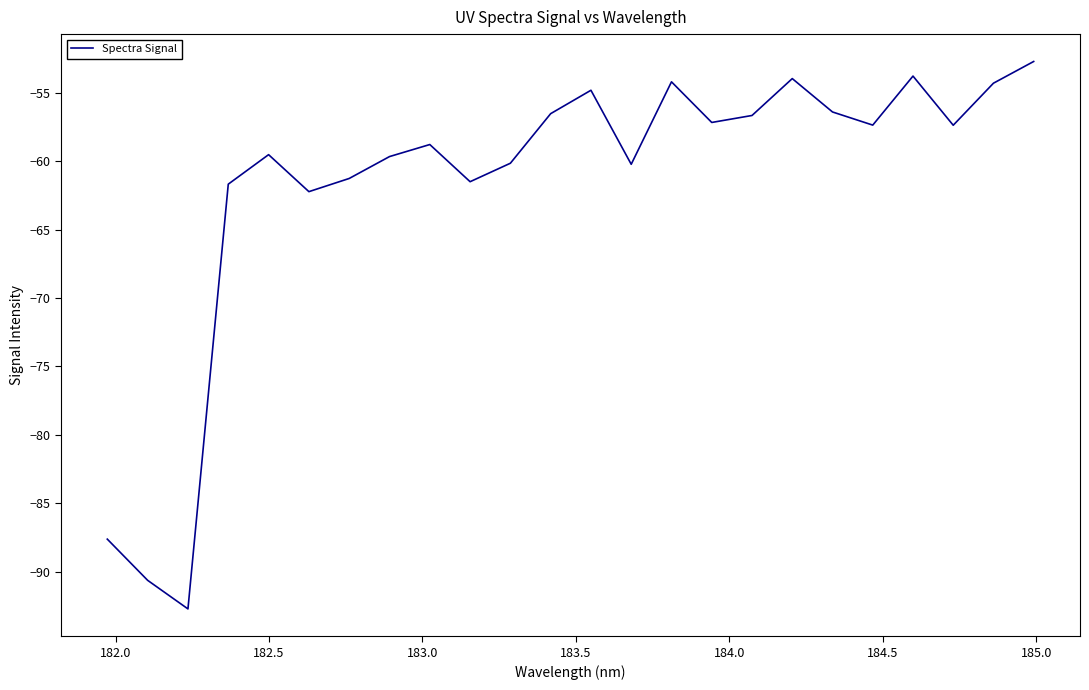

Is this an area chart (filled region under the line)?

No